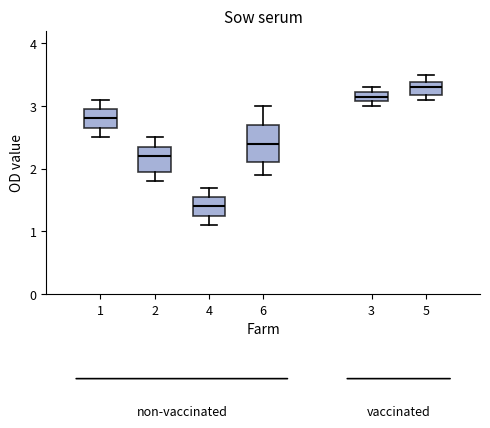

Which box is the tallest, from its lower edge to its upper edge?

6